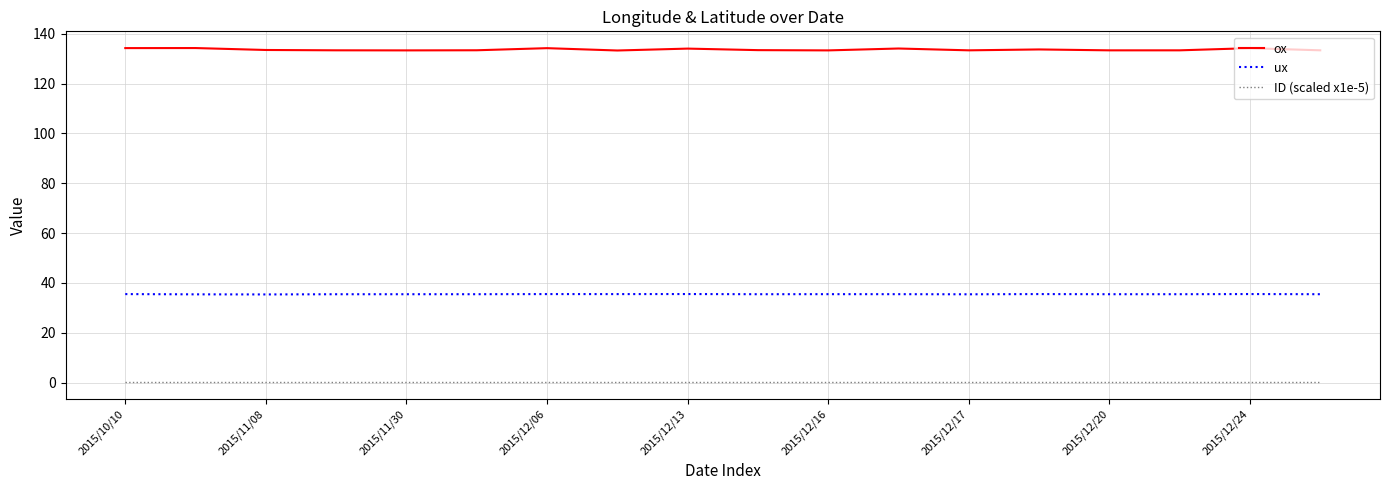

What is the greatest value displayed?

134.2